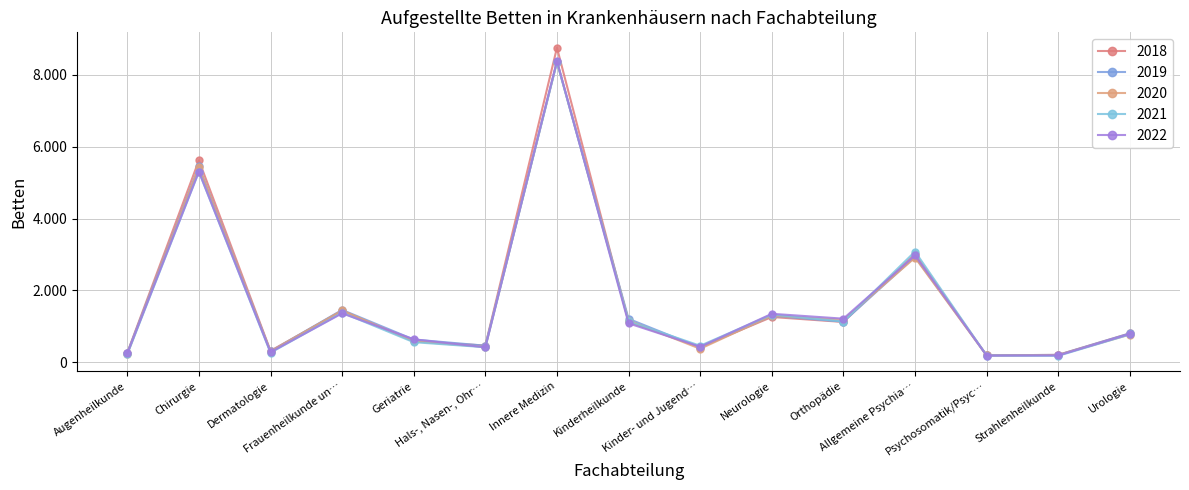

What are all the series names shown in the legend?

2018, 2019, 2020, 2021, 2022